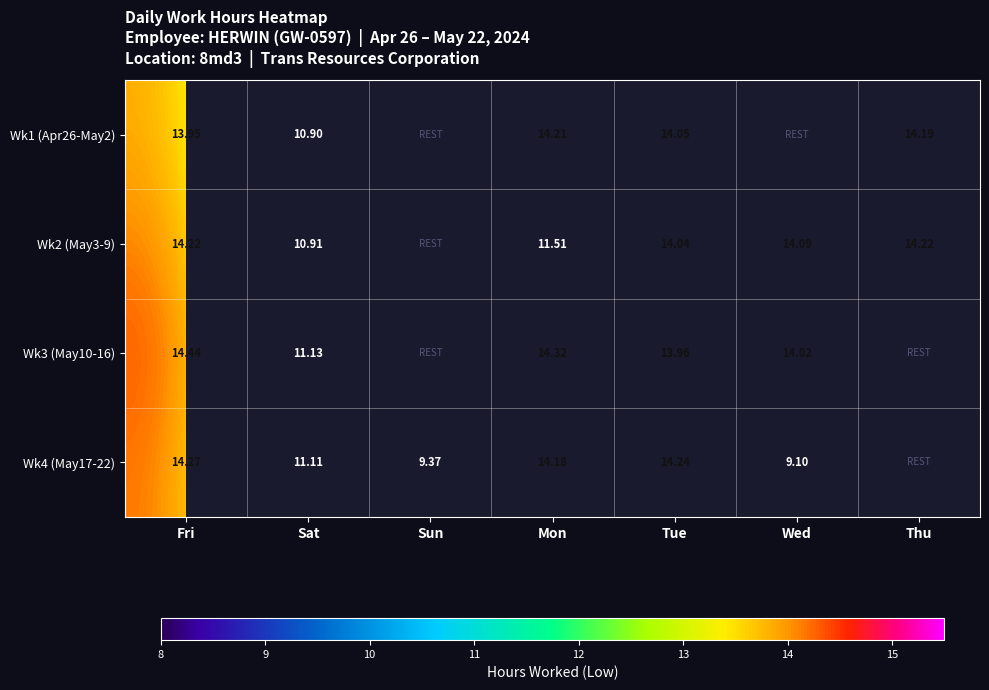

Is the value of Wk4 (May17-22) at Sat greater than the value of Wk3 (May10-16) at Sat?

No